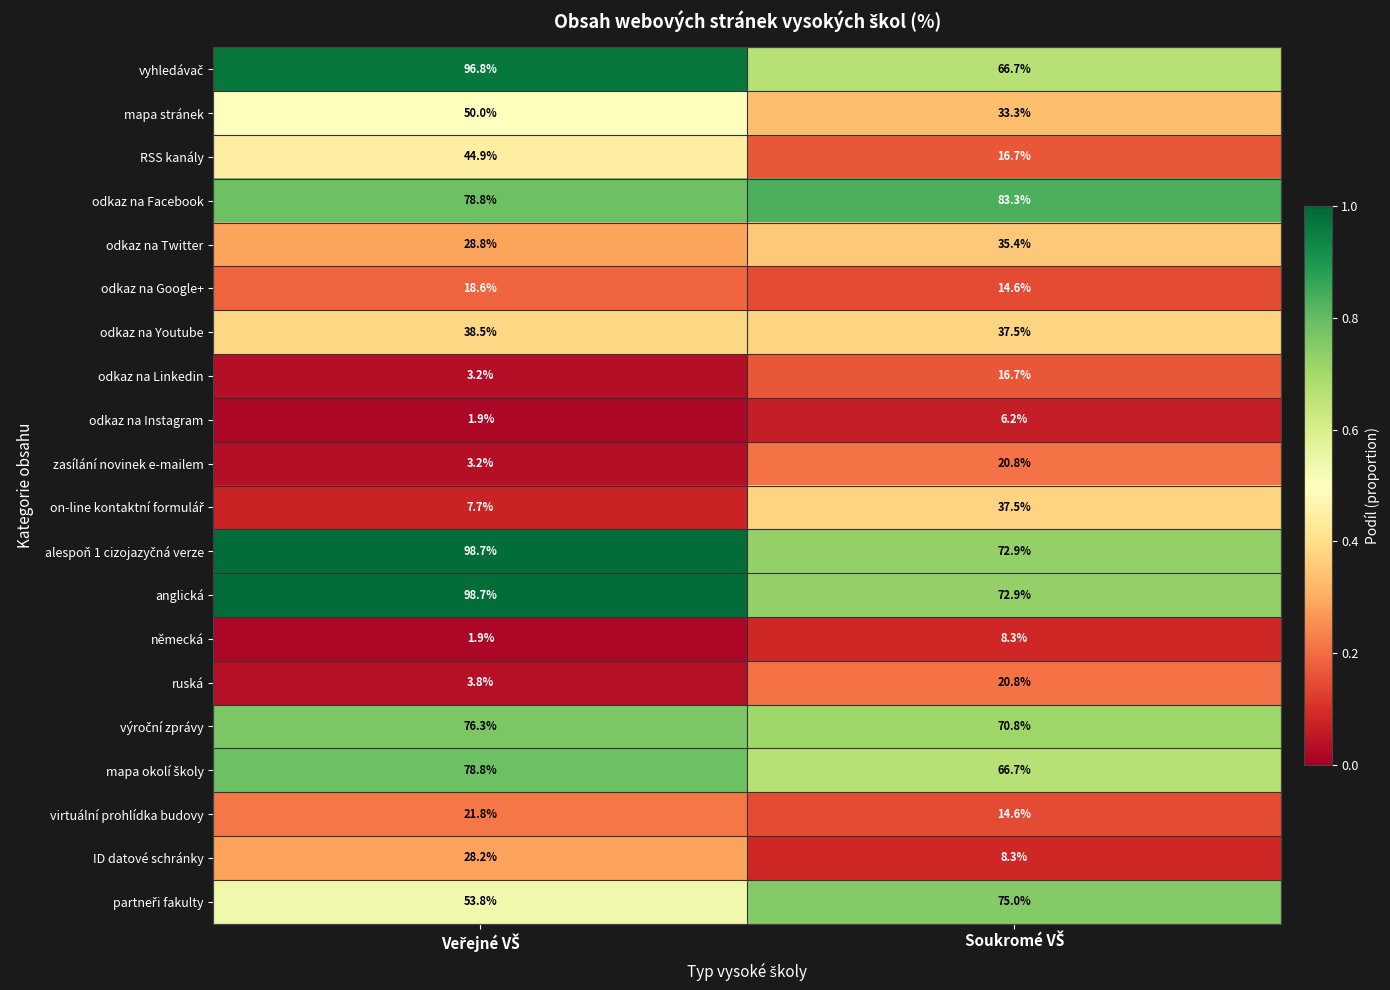

What is the greatest value displayed?

98.7